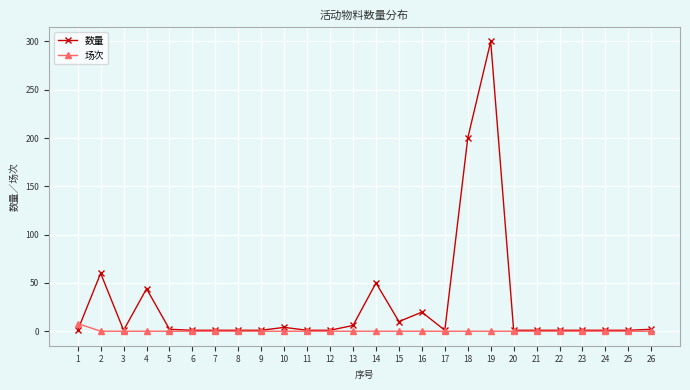

The value of 场次 at 21 is 0.0. True or false?

True